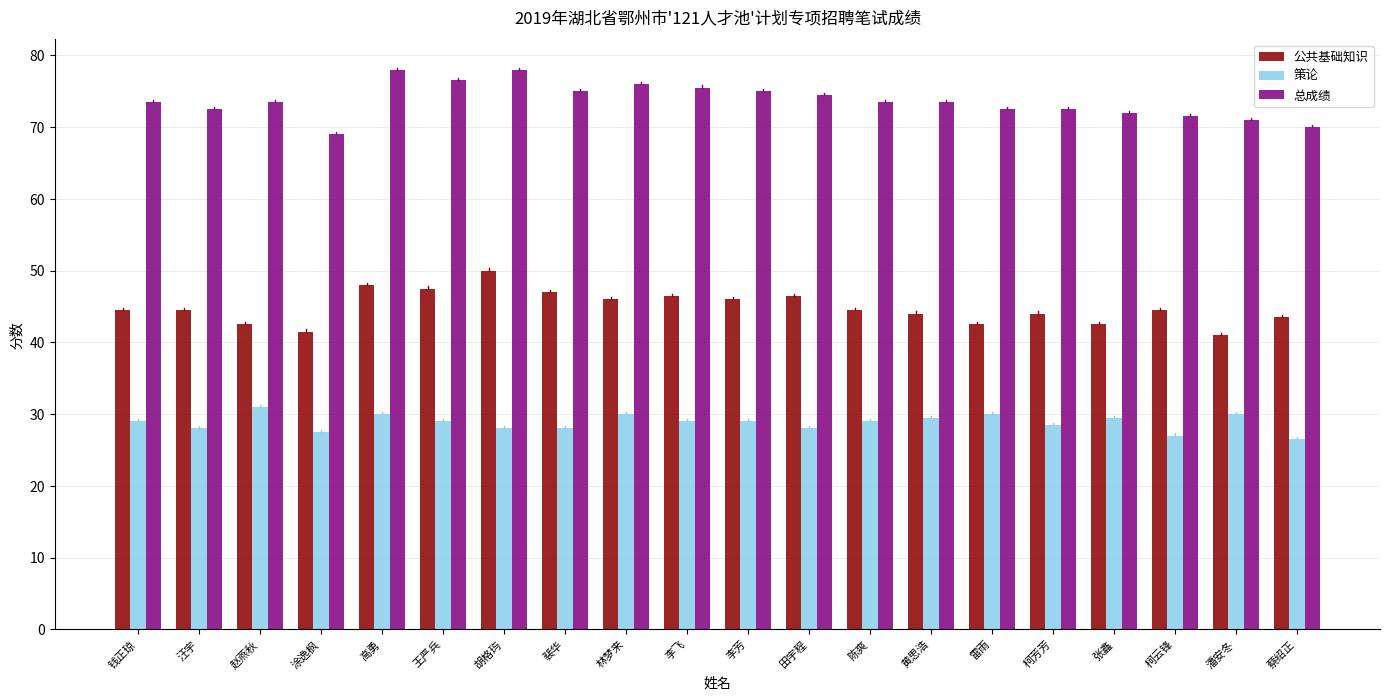

How many groups of bars are there?

20